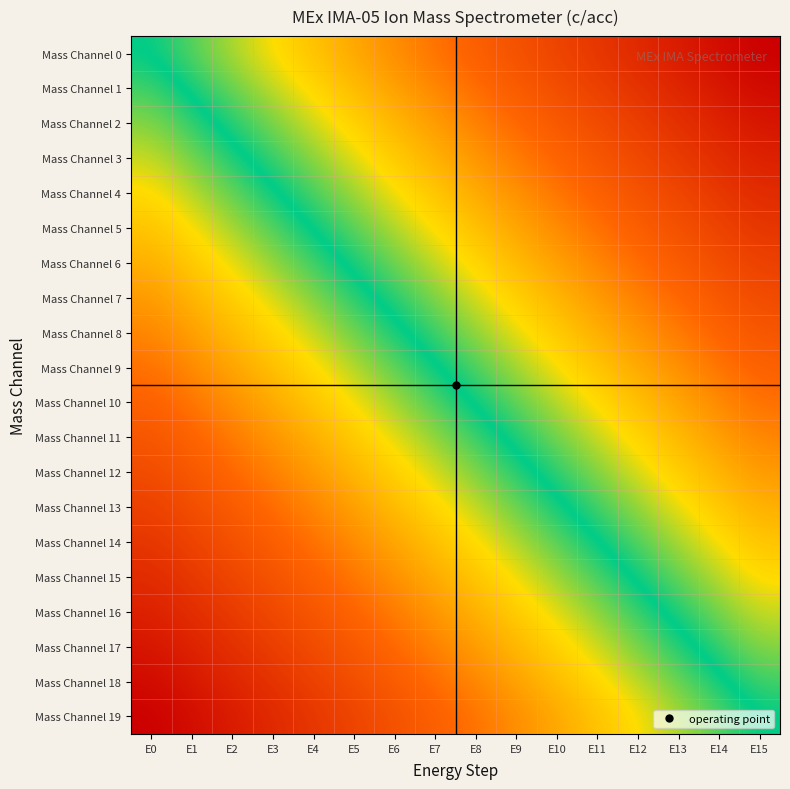

What is the total value across all series at E8?

-0.7